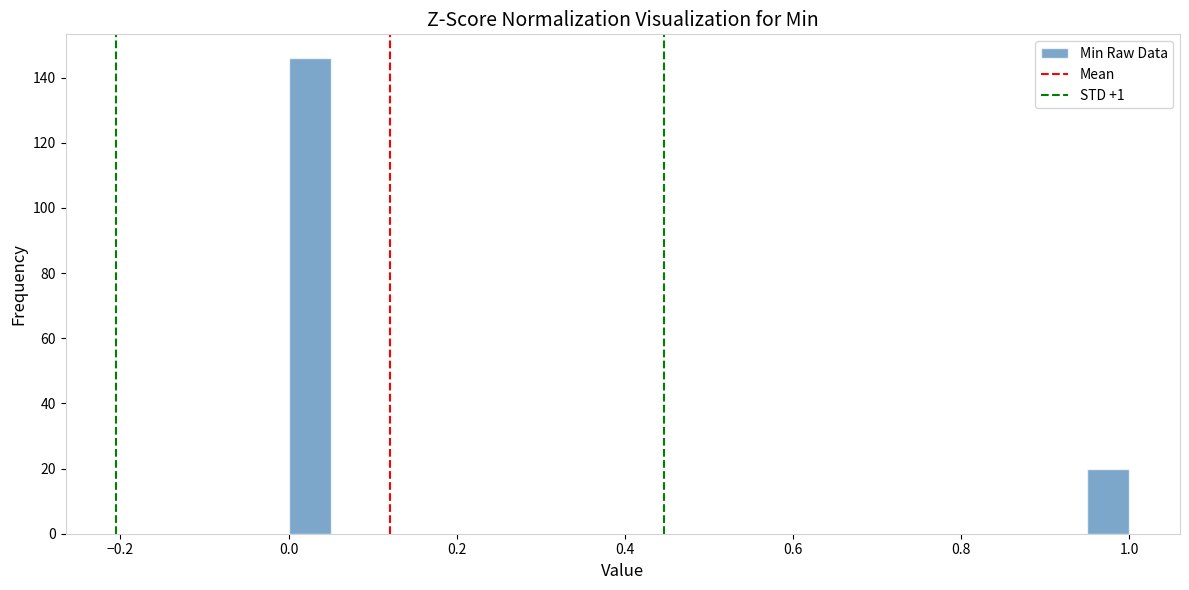

Around what value on the x-axis is the tallest bar? Give the approximate position of its centre, as read against the axis.

0.02